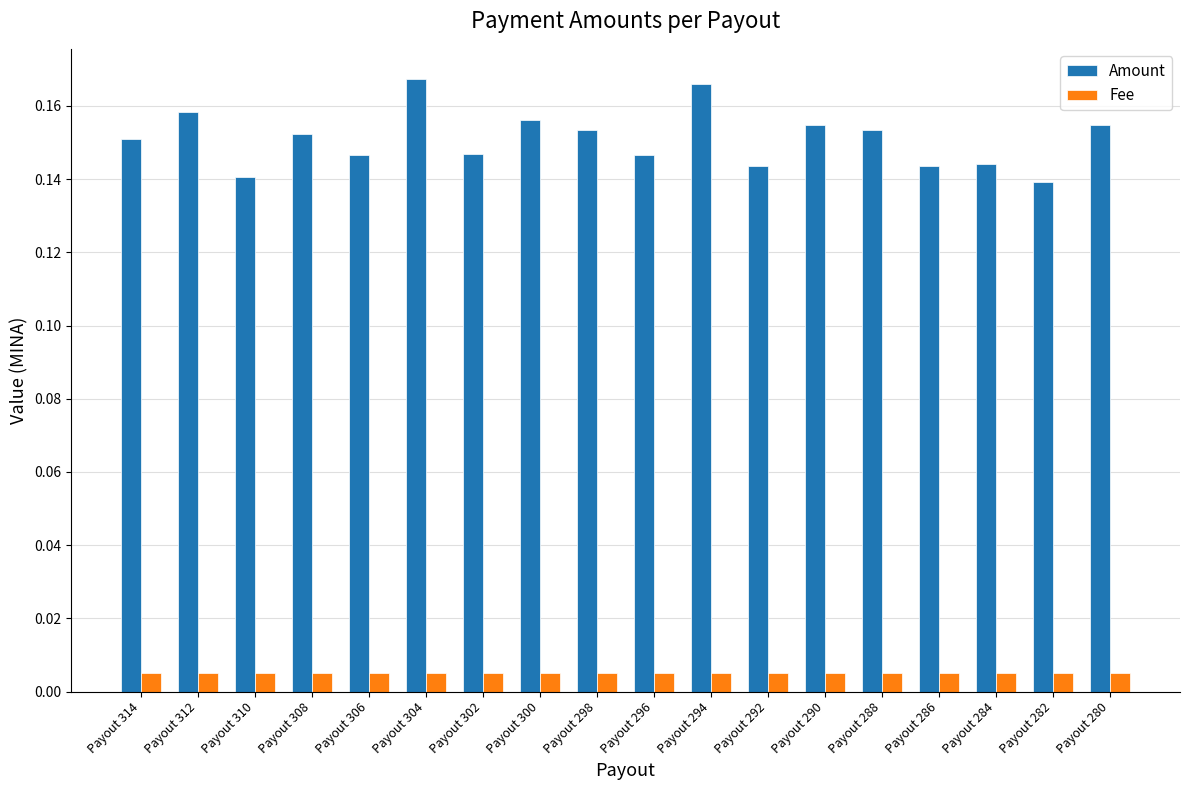

Between Payout 308 and Payout 284, which series saw the biggest shift?

Amount